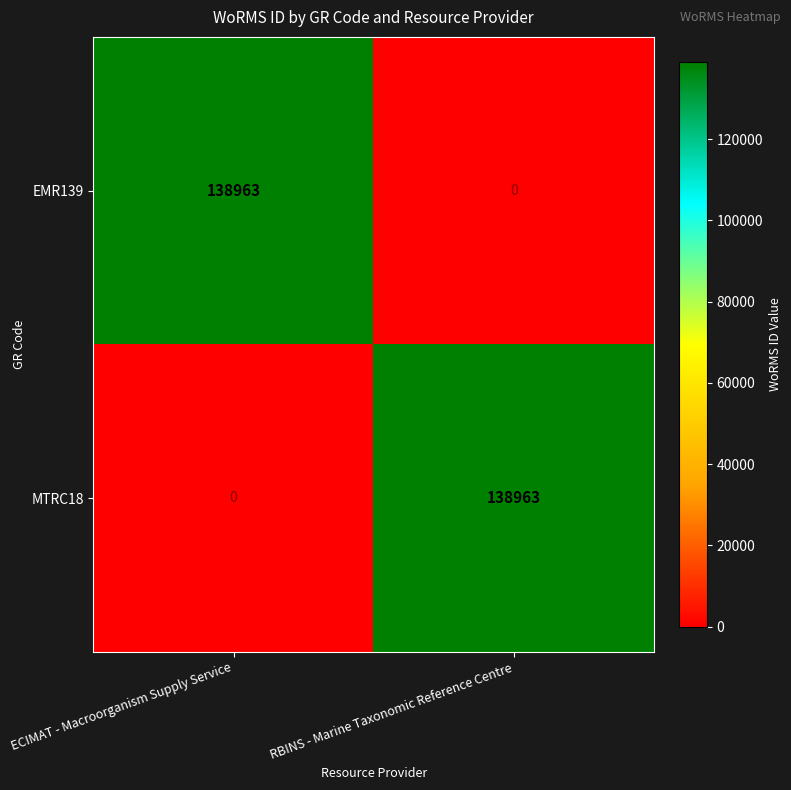

What is the difference between the highest and lowest values at ECIMAT - Macroorganism Supply Service?

138963